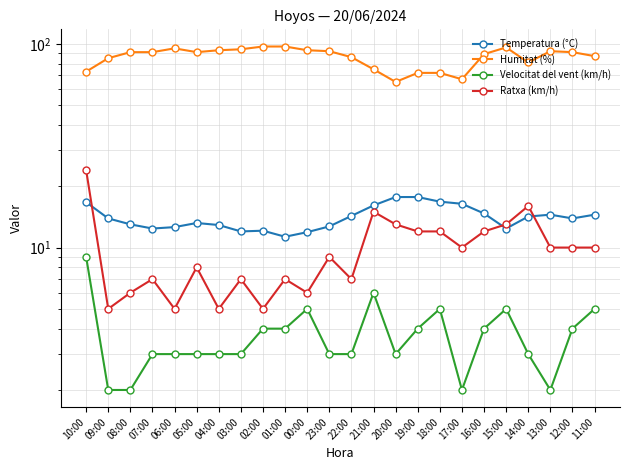

What is the total value across all series at 04:00?

113.9